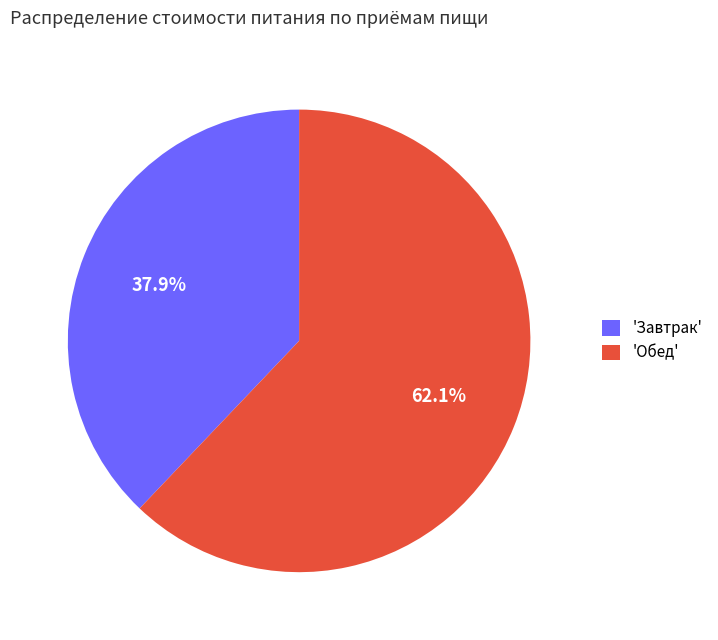

To the nearest percent, what is the difference between the largest and smallest slice percentages?

24%